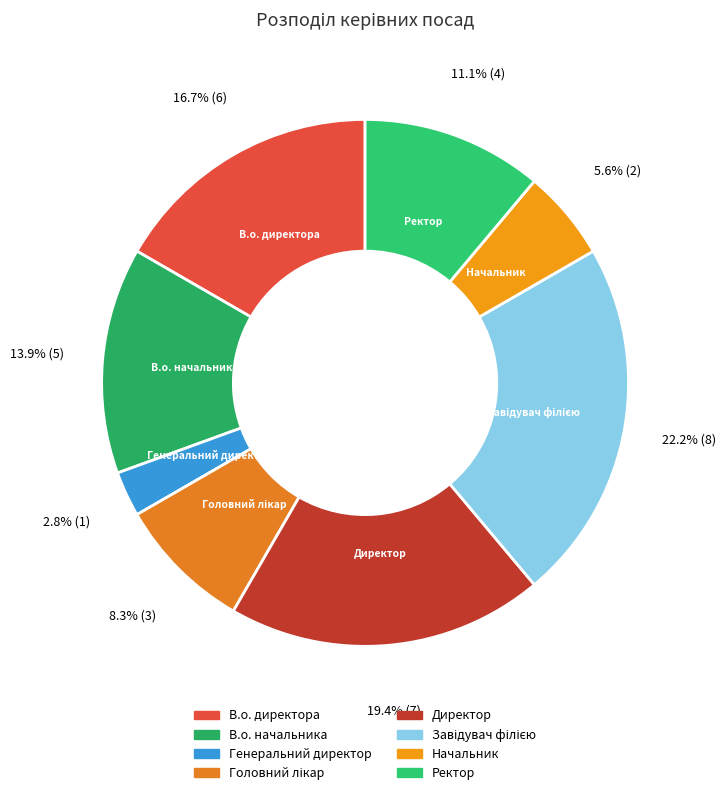

Does Ректор represent more than half of the total?

No